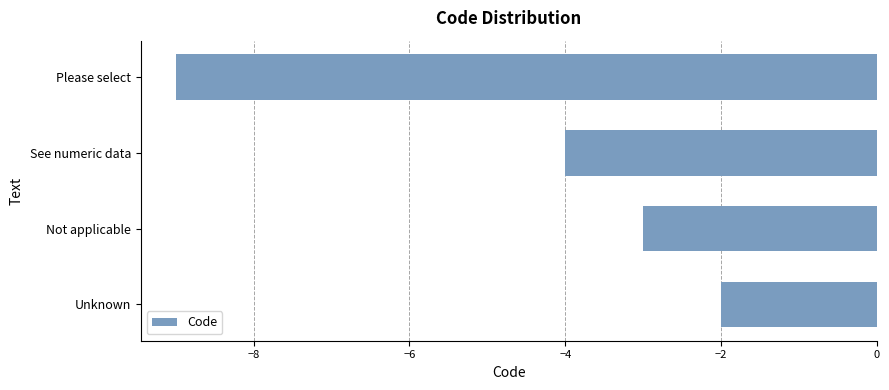

What position from the bottom is See numeric data?

3